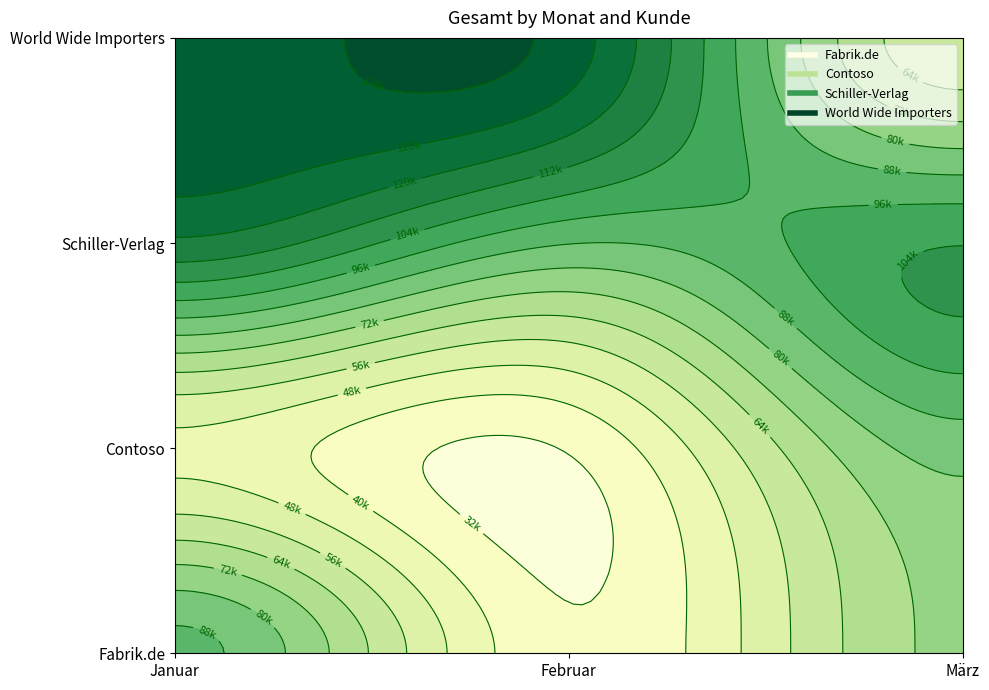

Rank the series at März from lowest to highest value.

World Wide Importers, Fabrik.de, Contoso, Schiller-Verlag